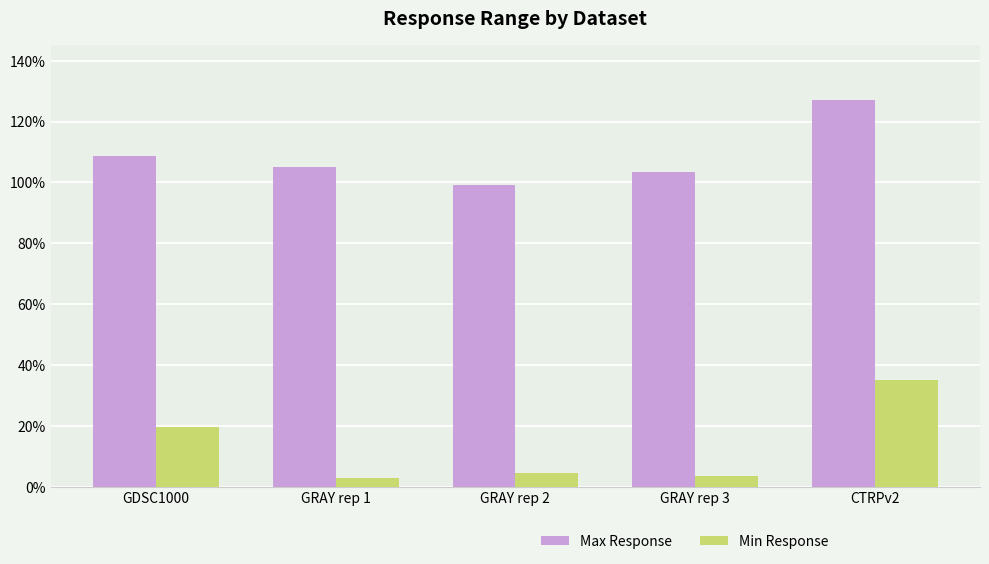

Reading left to right, list all the values displayed in this chart.

Max Response: 108.8	105.0	99.3	103.3	127.2
Min Response: 19.7	2.9	4.4	3.6	35.1